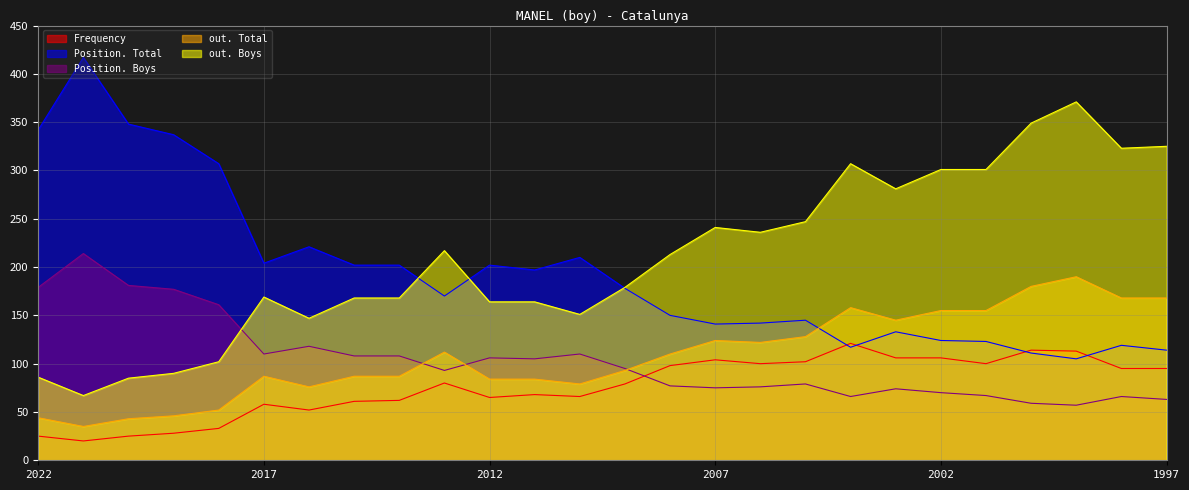

True or false: Position. Boys has a value of 66 at 1998.

True